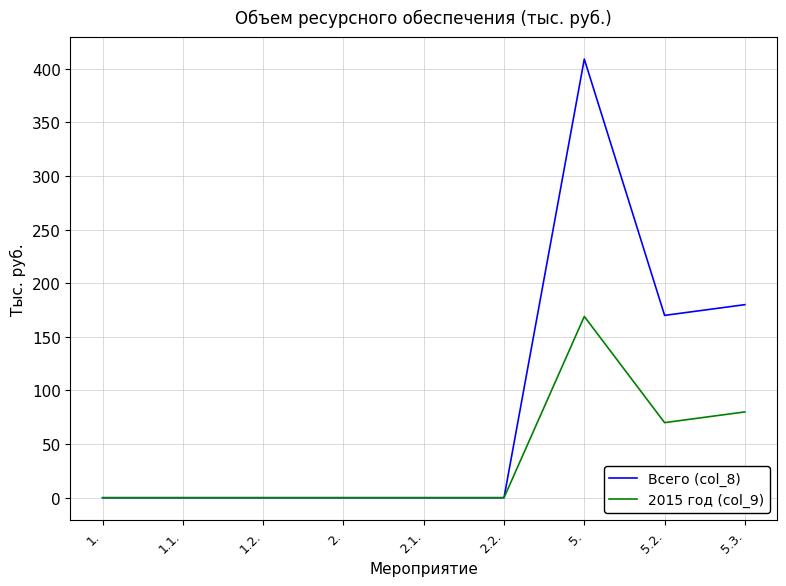

What position from the right is 1.2.?

7